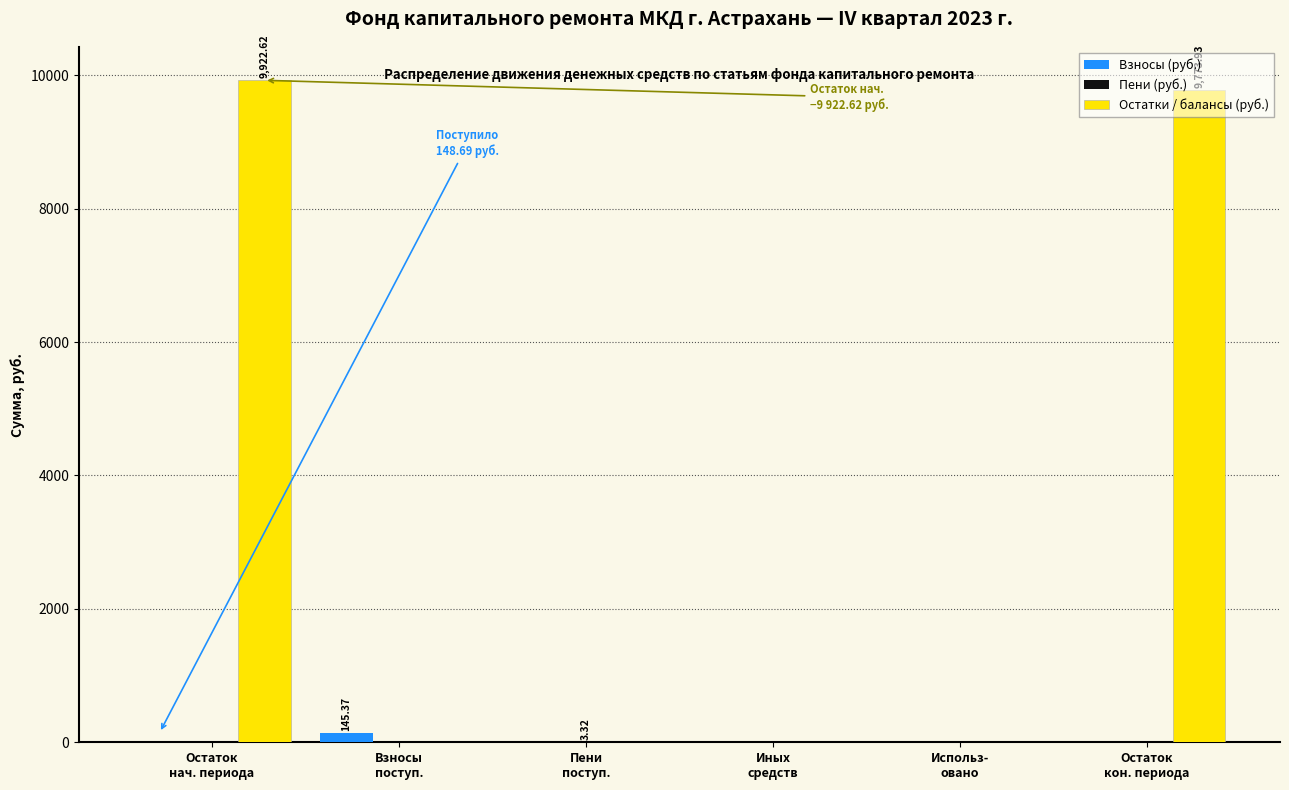

What is the sum of all Остатки / балансы (руб.) values?

19696.6